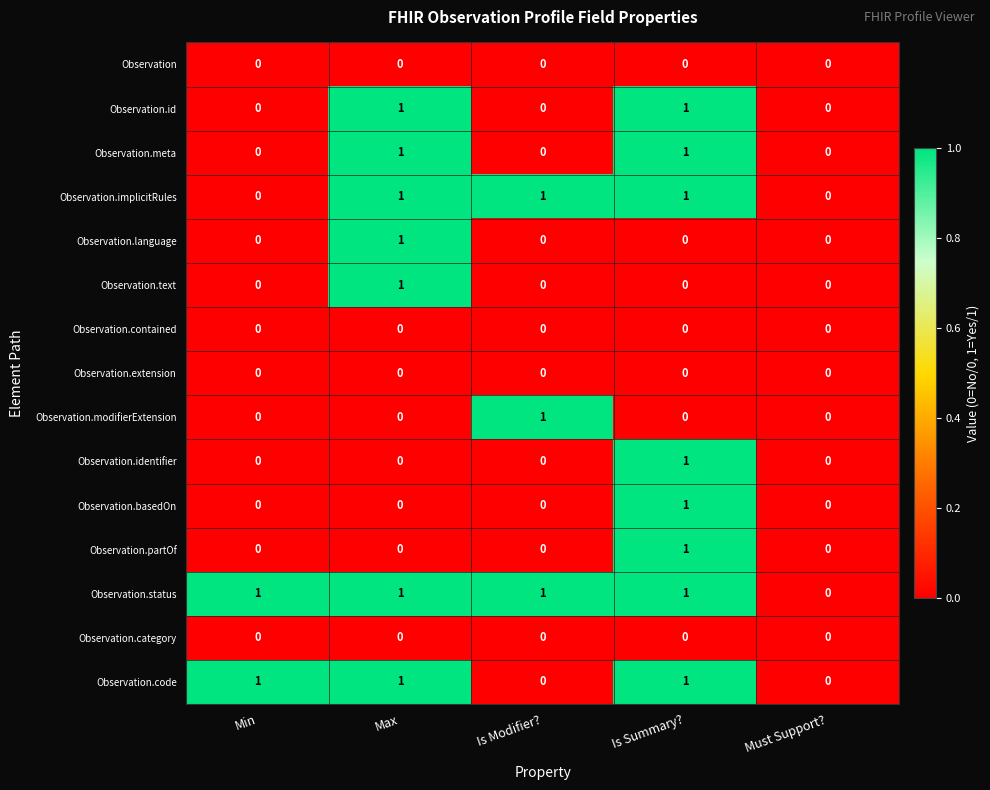

How many Observation.text values are between 0 and 1?

5